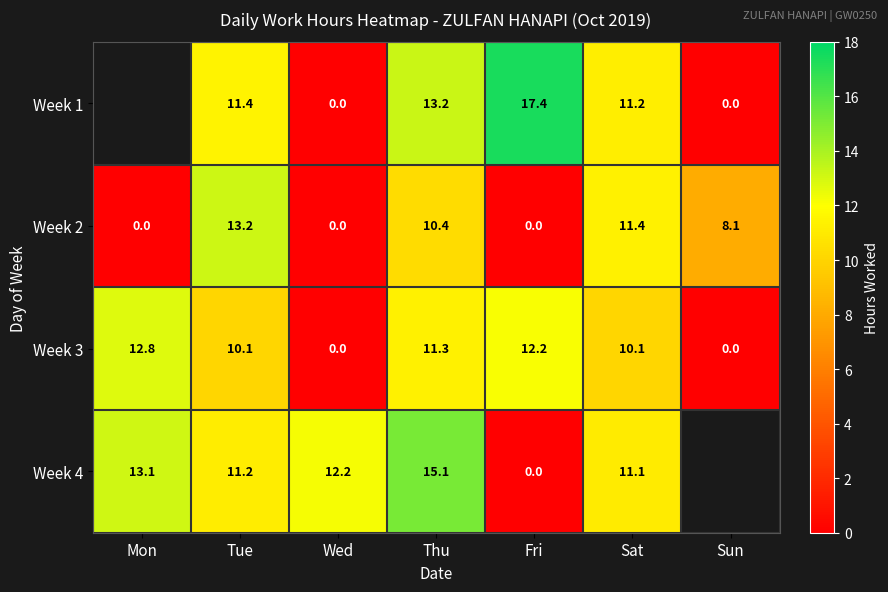

Is the value of Week 1 at Sun greater than the value of Week 4 at Thu?

No